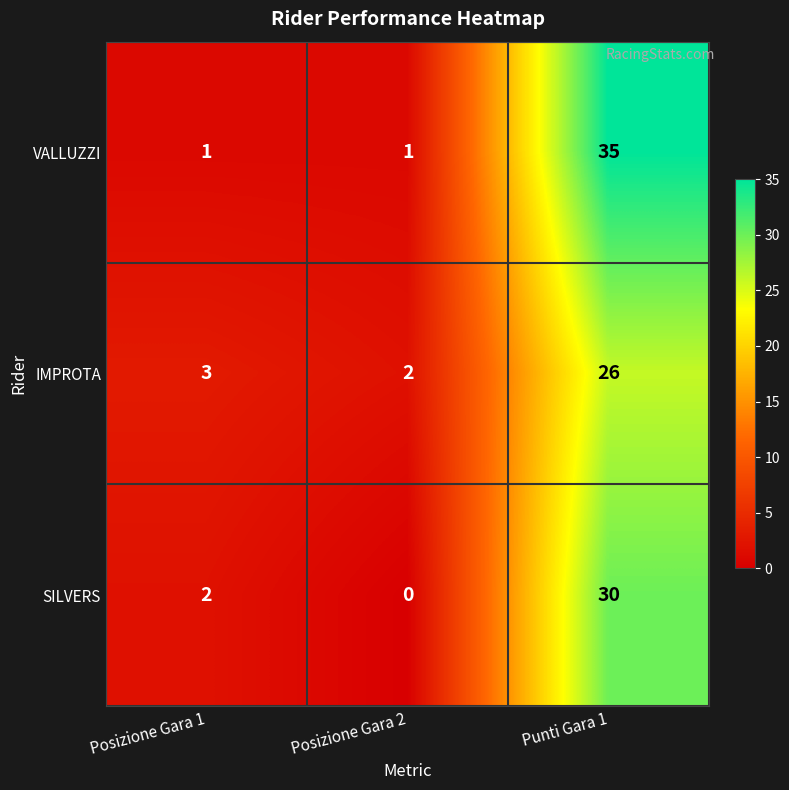

Rank the series by their average value, from lowest to highest.

IMPROTA, SILVERS, VALLUZZI